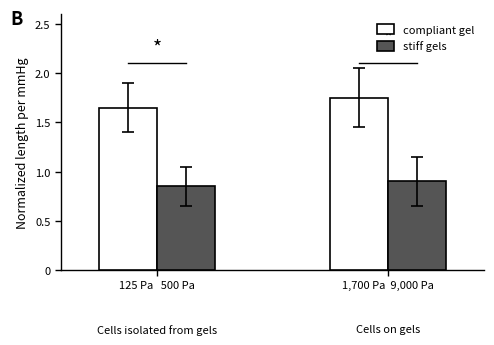

At which label is compliant gel closest to 1?

125 Pa   500 Pa